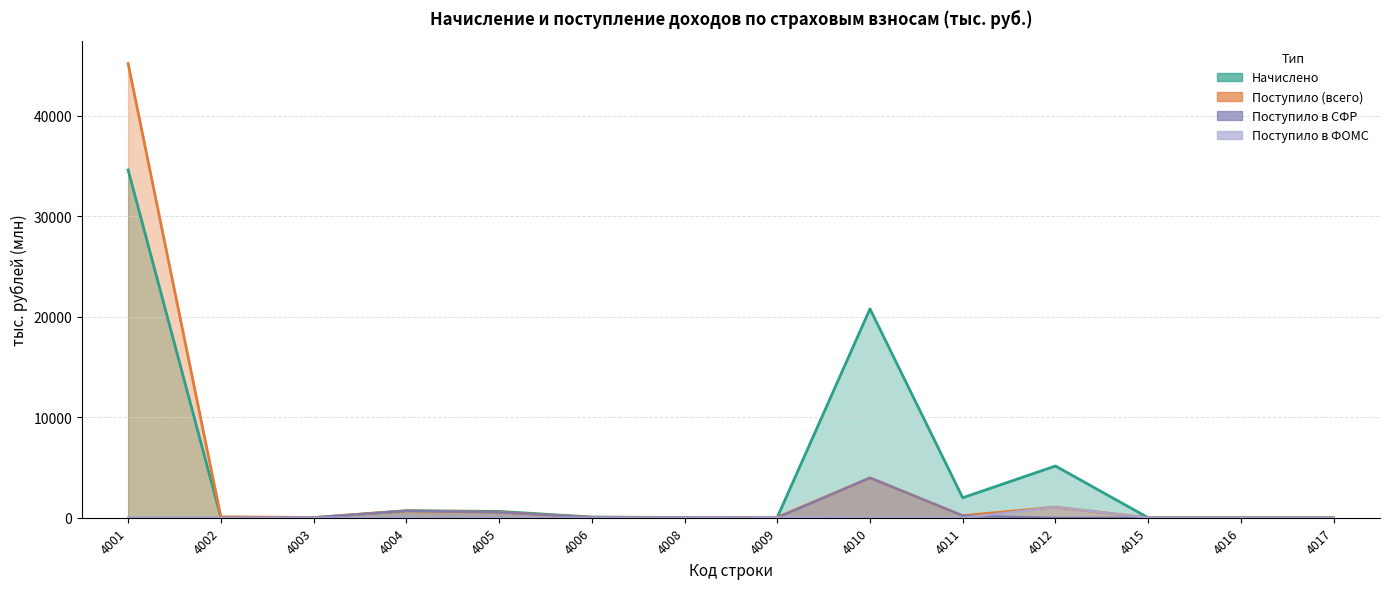

Reading right to left, extract all data points from this chart.

Начислено: 4017=0.5	4016=0.1	4015=1.5	4012=5146.2	4011=1986.7	4010=20772.5	4009=34.6	4008=19.3	4006=70.4	4005=628.1	4004=701.7	4003=1.2	4002=33.9	4001=34592.4
Поступило (всего): 4017=0.4	4016=0.0	4015=1.3	4012=1052.4	4011=208.1	4010=3967.4	4009=42.7	4008=23.7	4006=39.3	4005=544.1	4004=688.3	4003=22.8	4002=91.9	4001=45174.5
Поступило в СФР: 4017=0.0	4016=0.0	4015=1.3	4012=0.0	4011=208.1	4010=3967.4	4009=0.0	4008=23.7	4006=39.3	4005=544.1	4004=688.3	4003=22.8	4002=0.0	4001=0.0
Поступило в ФОМС: 4017=0.4	4016=0.0	4015=0.0	4012=1052.4	4011=0.0	4010=0.0	4009=42.7	4008=0.0	4006=0.0	4005=0.0	4004=0.0	4003=0.0	4002=0.0	4001=0.0